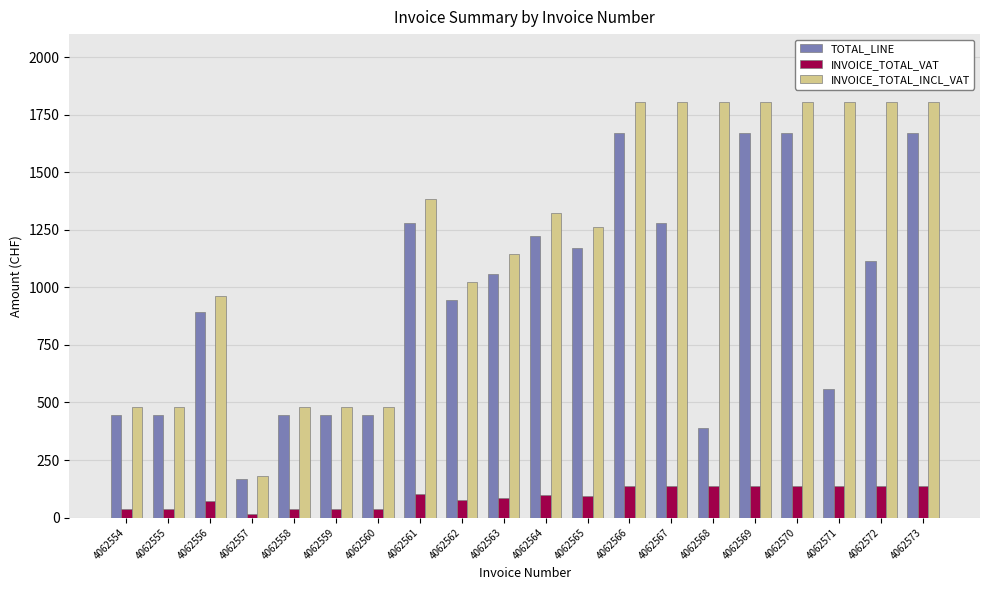

The INVOICE_TOTAL_INCL_VAT series shows 691.0 at 4062563. True or false?

False